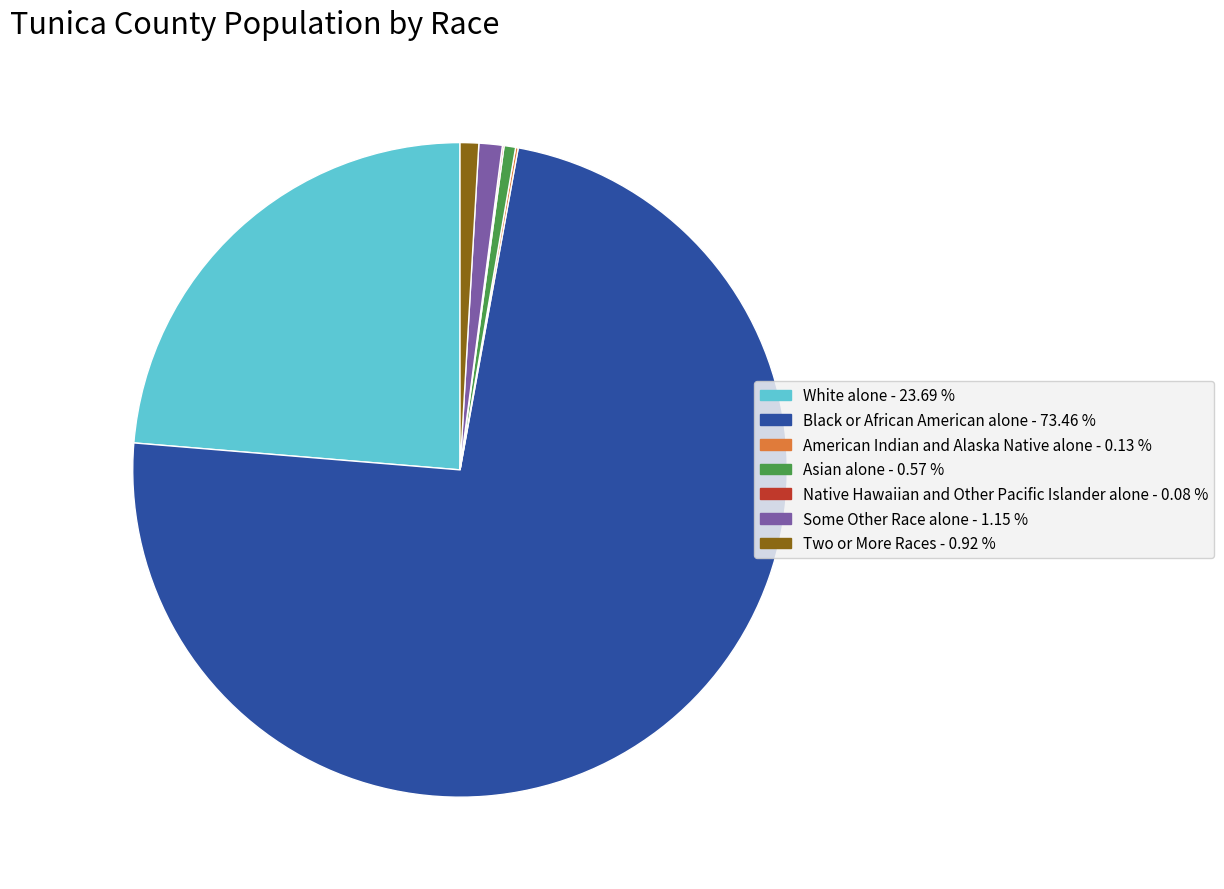

What is the largest slice in the pie chart?

Black or African American alone